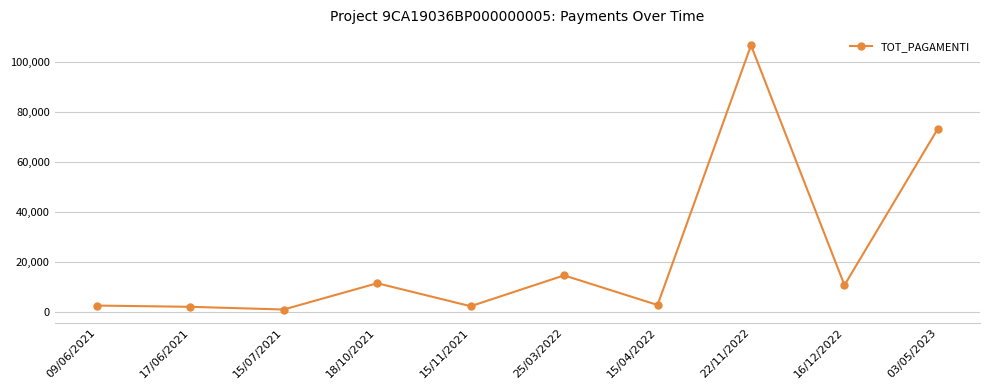

What is the value of the 7th point from the left?

2730.8